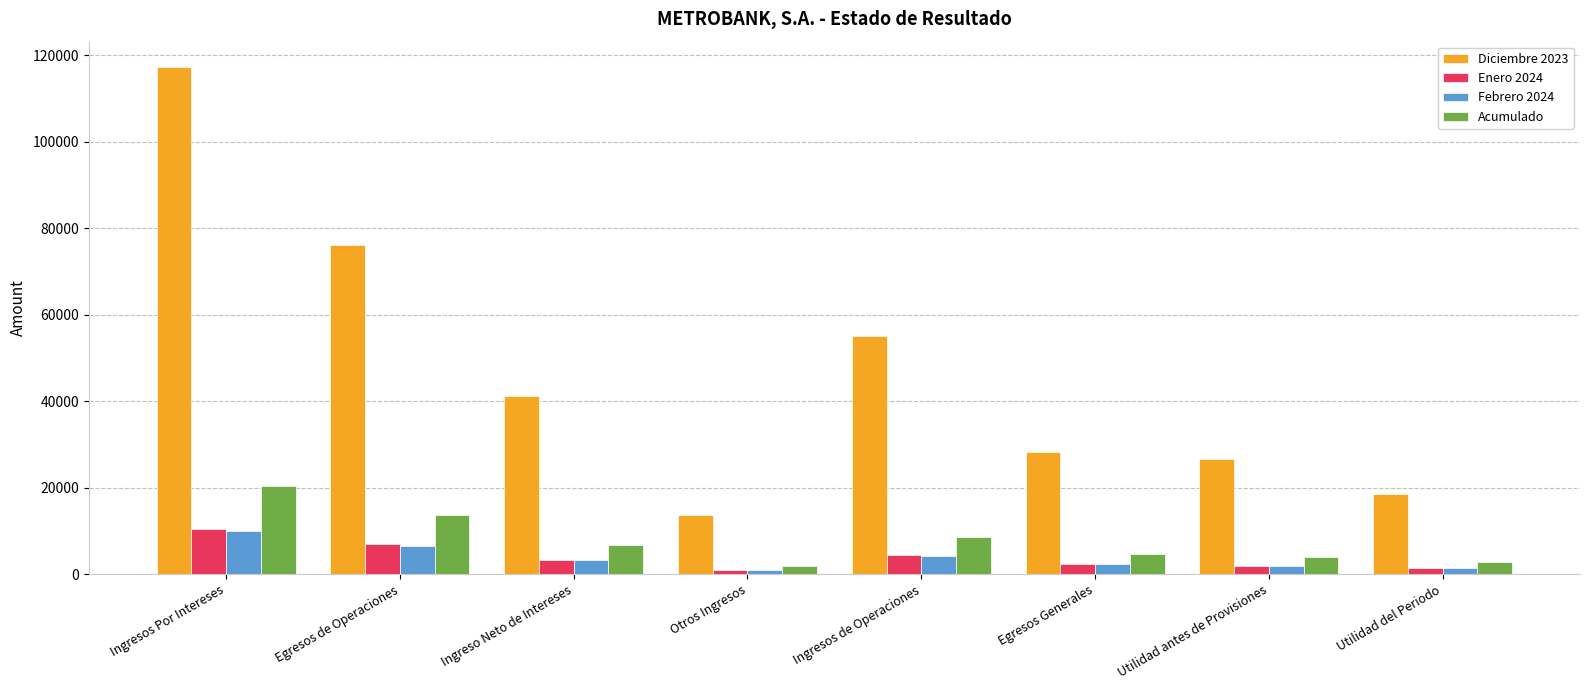

What is the difference between the Febrero 2024 values at Ingresos de Operaciones and Egresos Generales?

1983.6